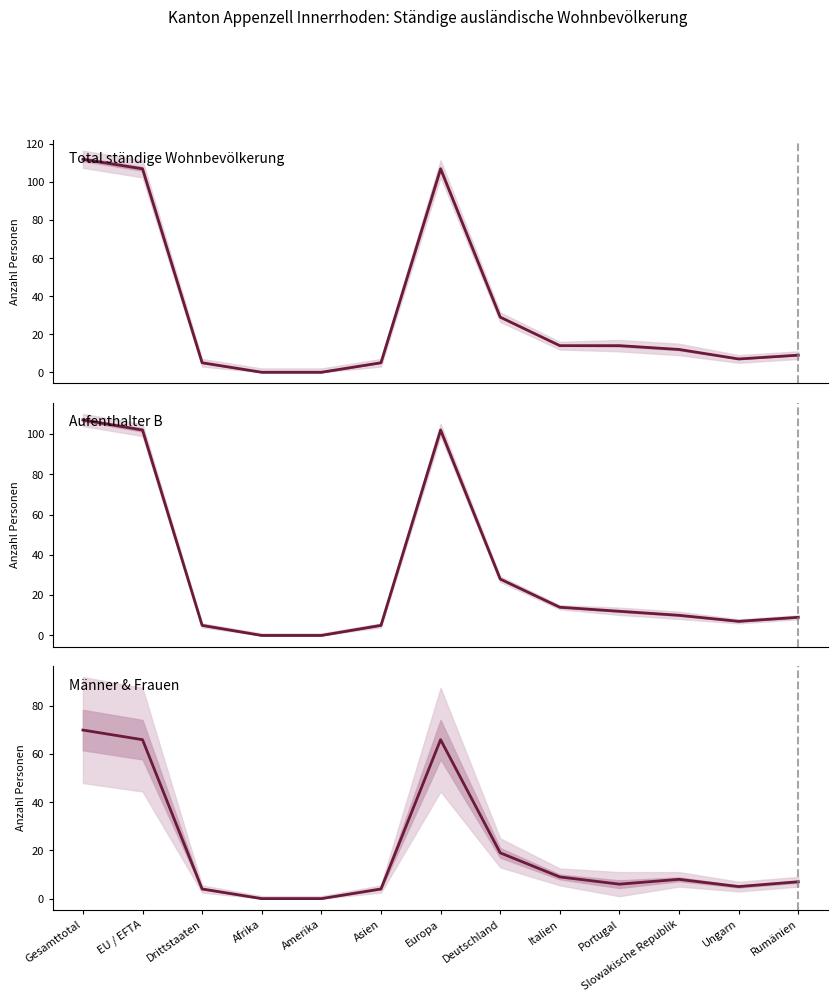

How many interior local valleys does the Total Männer series have?

2